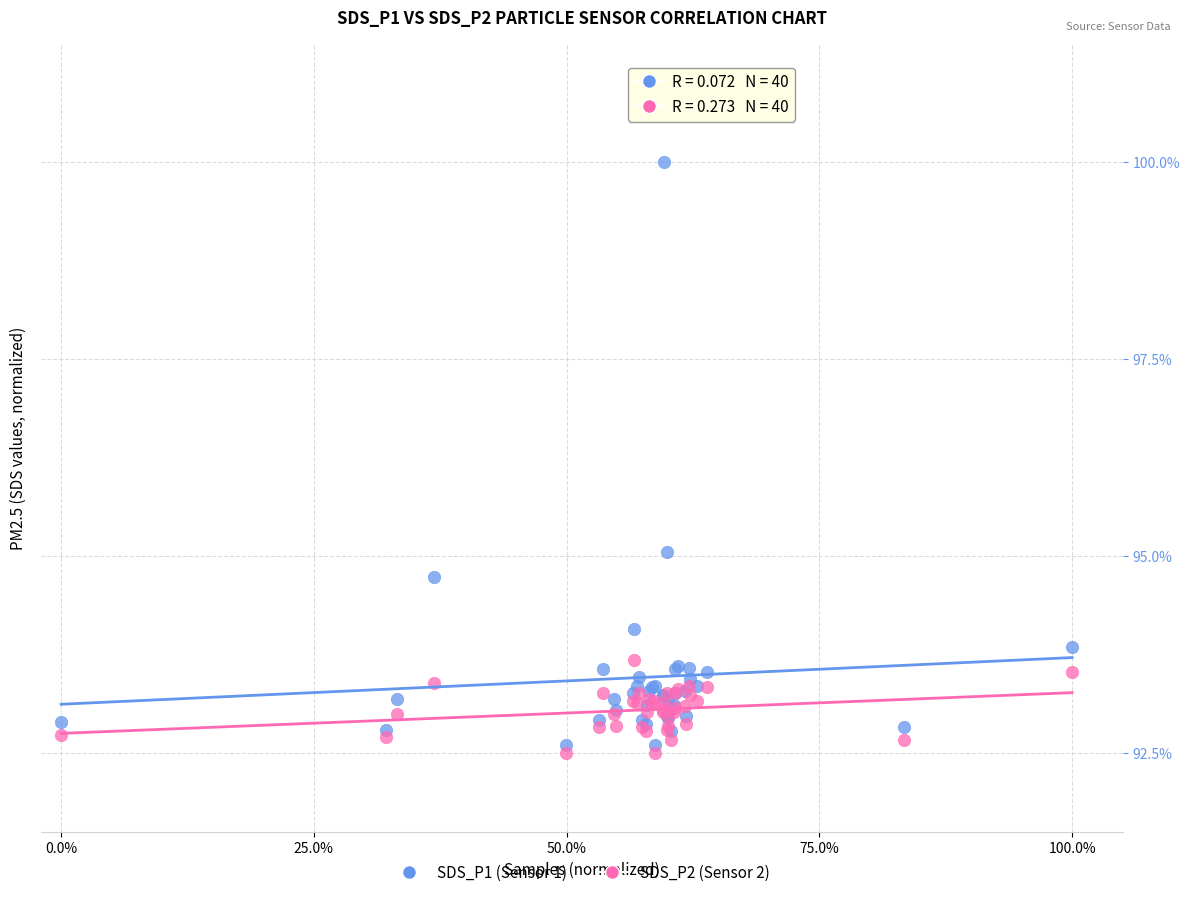

What are all the series names shown in the legend?

SDS_P1 (Sensor 1), SDS_P2 (Sensor 2)